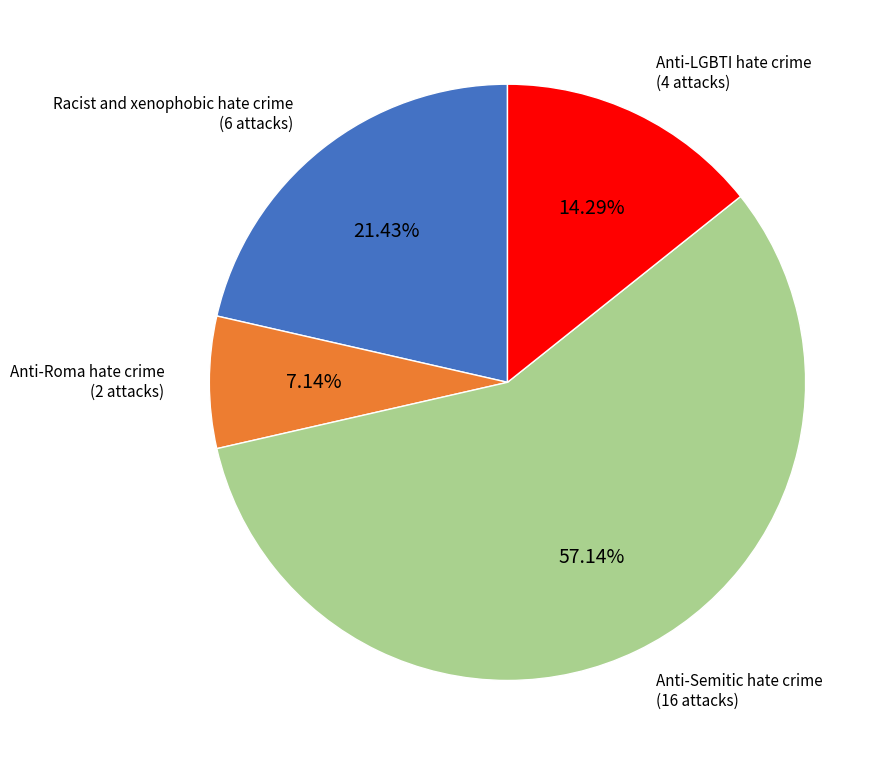

Count the number of slices in the pie.

4